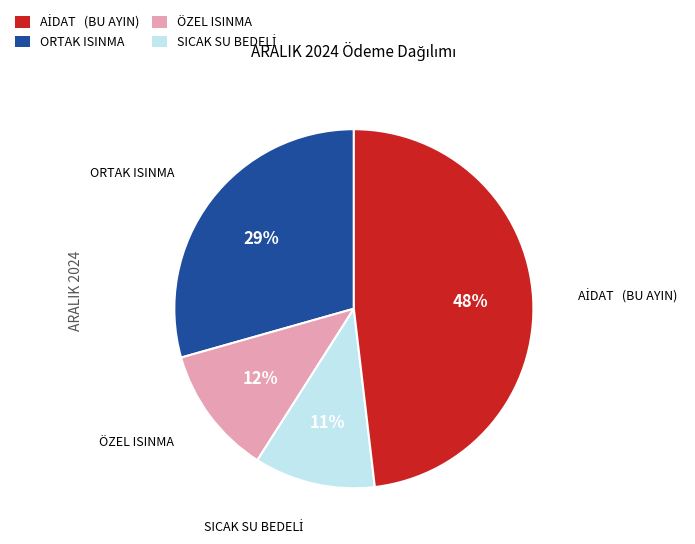

Is there any slice that represents more than half of the pie?

No